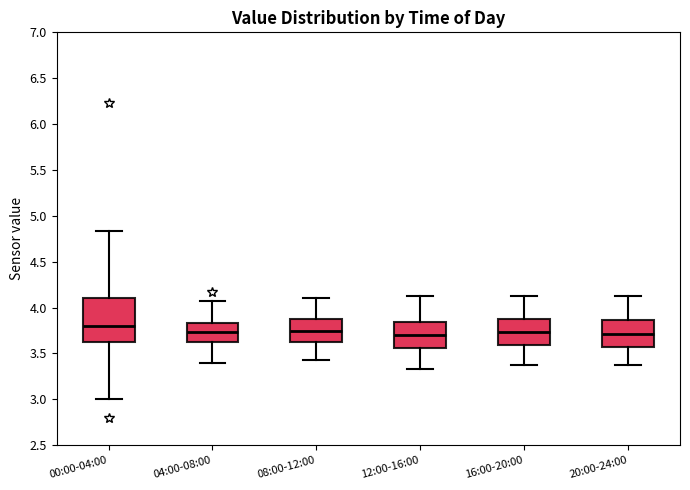

Reading left to right, read every box against the y-axis: the position of its median line, the range the box covers, and the ends of its whiskers. The values are not printed on the chart, so give them approximately, as read against the axis.

00:00-04:00: median 3.80, box 3.60 to 4.10, whiskers 3.00 to 4.85
04:00-08:00: median 3.75, box 3.60 to 3.85, whiskers 3.40 to 4.05
08:00-12:00: median 3.75, box 3.60 to 3.90, whiskers 3.45 to 4.10
12:00-16:00: median 3.70, box 3.55 to 3.85, whiskers 3.35 to 4.15
16:00-20:00: median 3.75, box 3.60 to 3.90, whiskers 3.35 to 4.15
20:00-24:00: median 3.70, box 3.55 to 3.85, whiskers 3.35 to 4.15